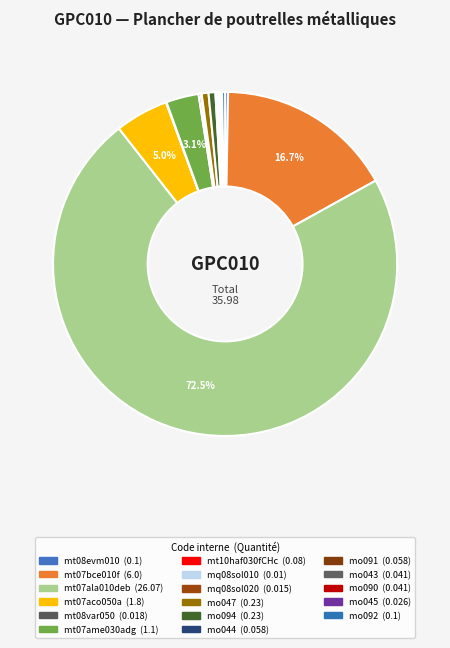

To the nearest percent, what is the combined percentage of mo043 and mt07ala010deb?

73%